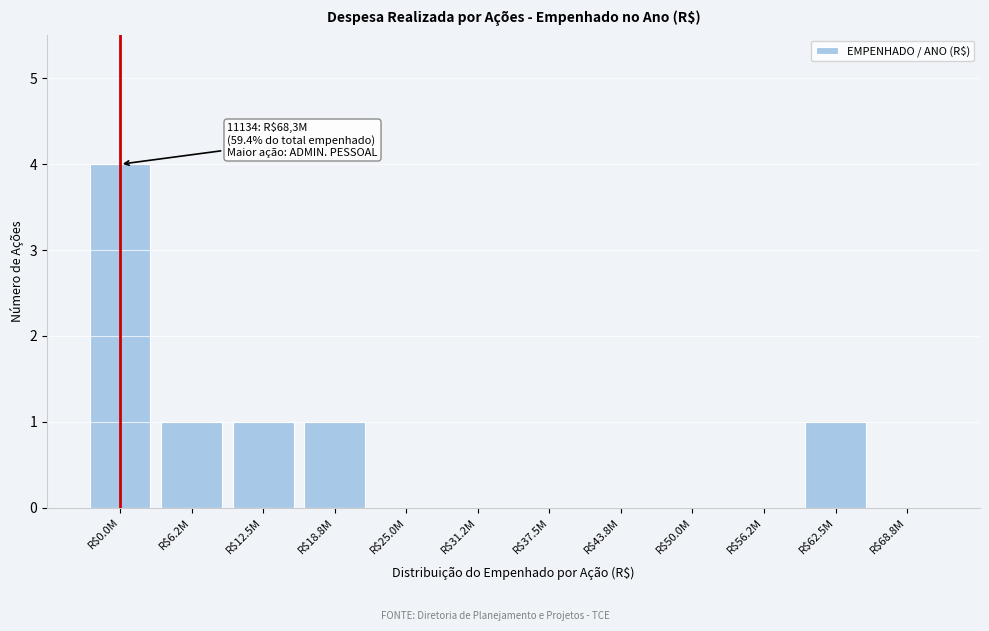

Which label corresponds to the largest value in the chart?

R$0.0M